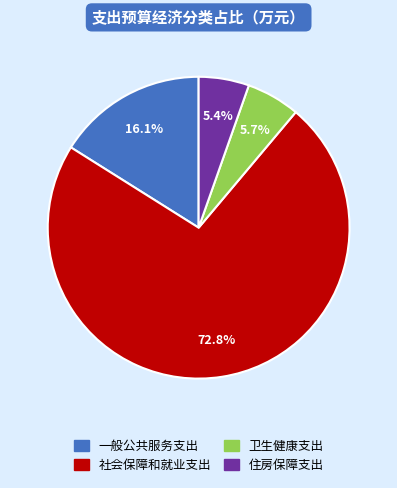

True or false: 一般公共服务支出 accounts for 16% of the total.

True